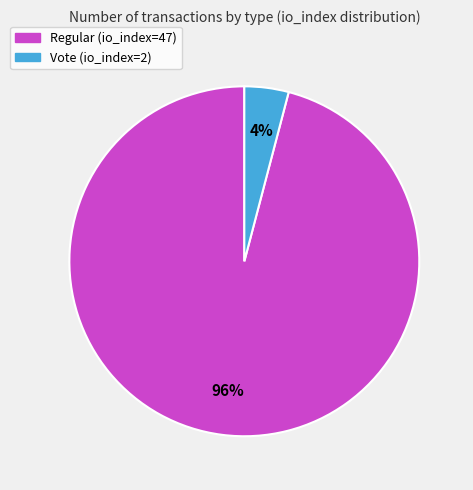

To the nearest percent, what is the difference between the Regular (io_index=47) and Vote (io_index=2) slice percentages?

92%